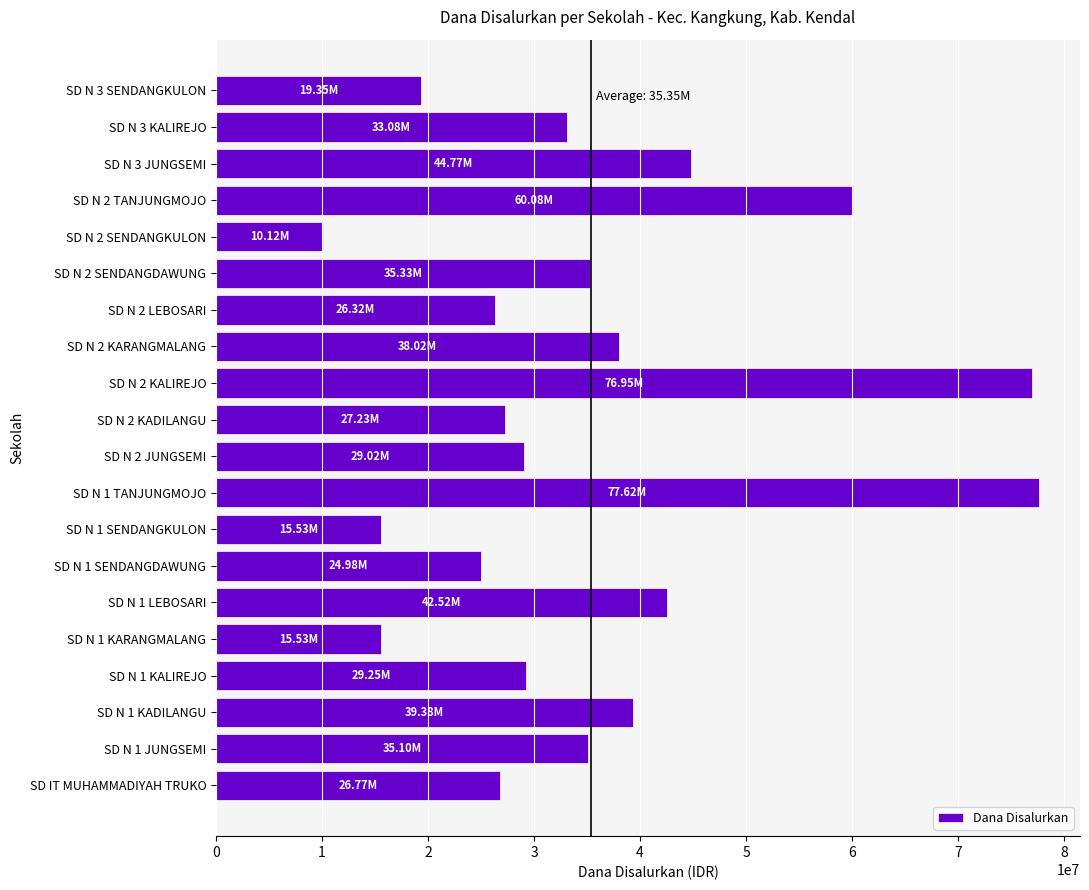

Approximately how many times larger is the value at SD N 1 SENDANGKULON compared to SD N 1 SENDANGDAWUNG?

0.6